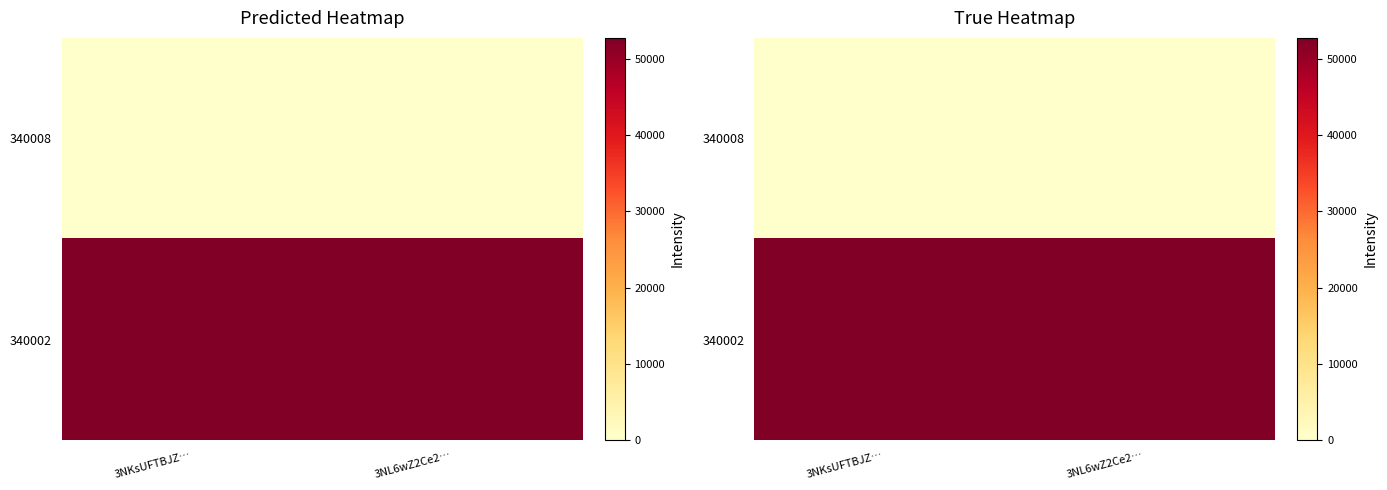

What is the total value across all series at 3NL6wZ2Ce2…?

52703